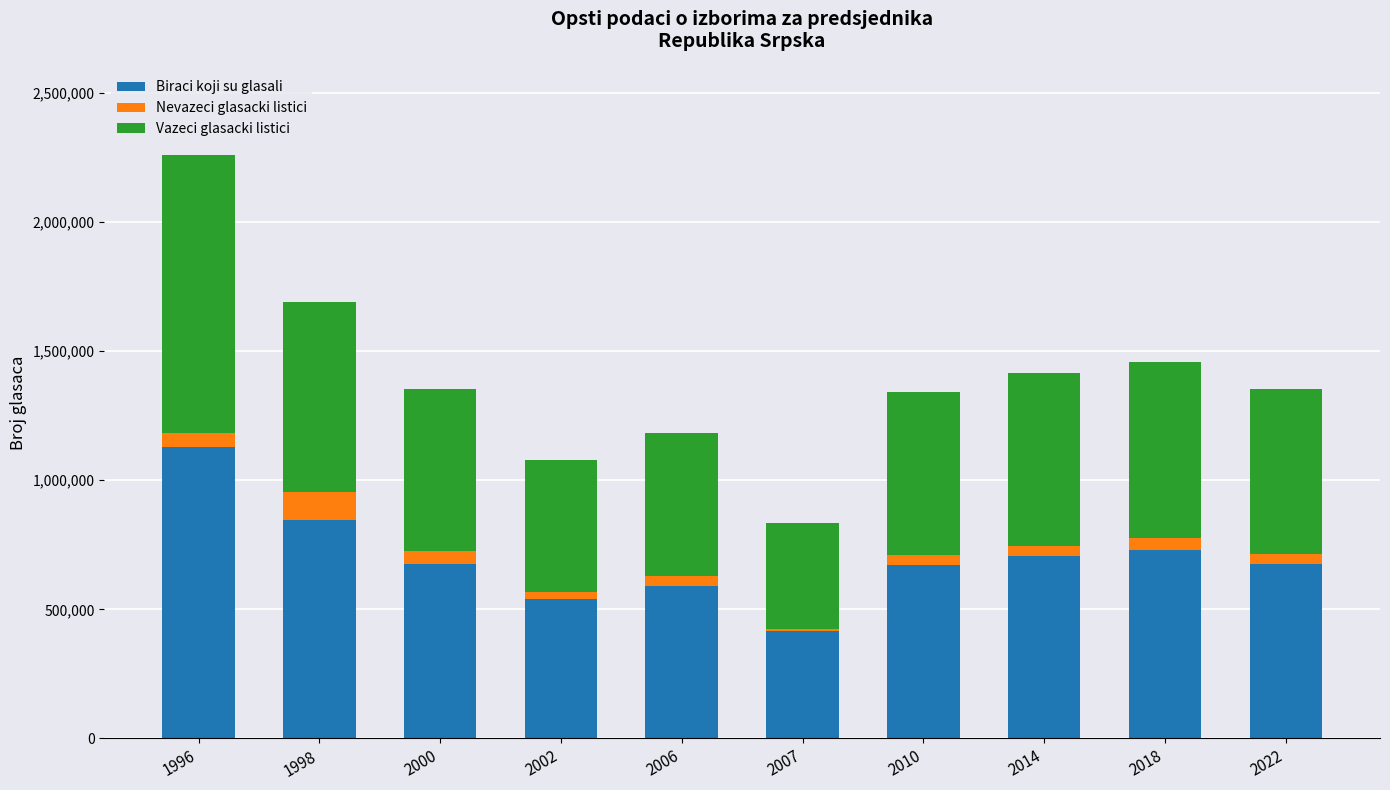

At which category is the sum across all series the highest?

1996